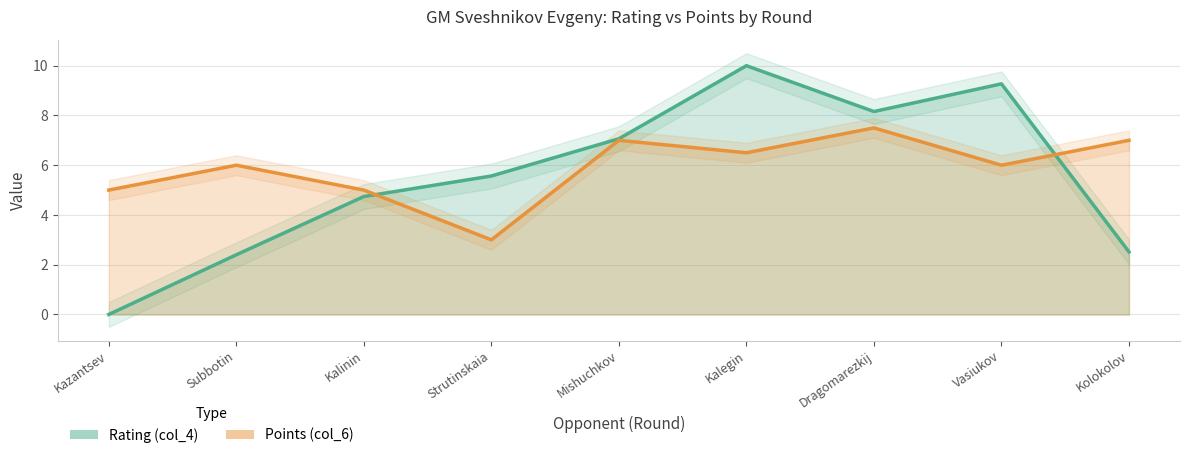

True or false: Rating (col_4) has more than 0 points higher than both neighbors.

True